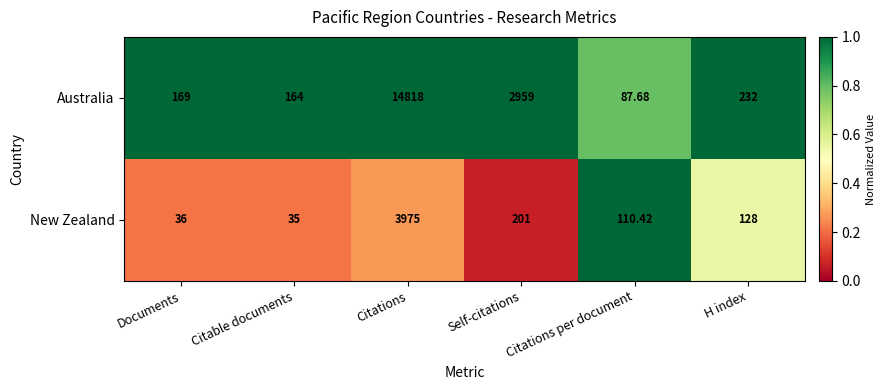

What is the difference between the highest and lowest values at Citations per document?

22.7